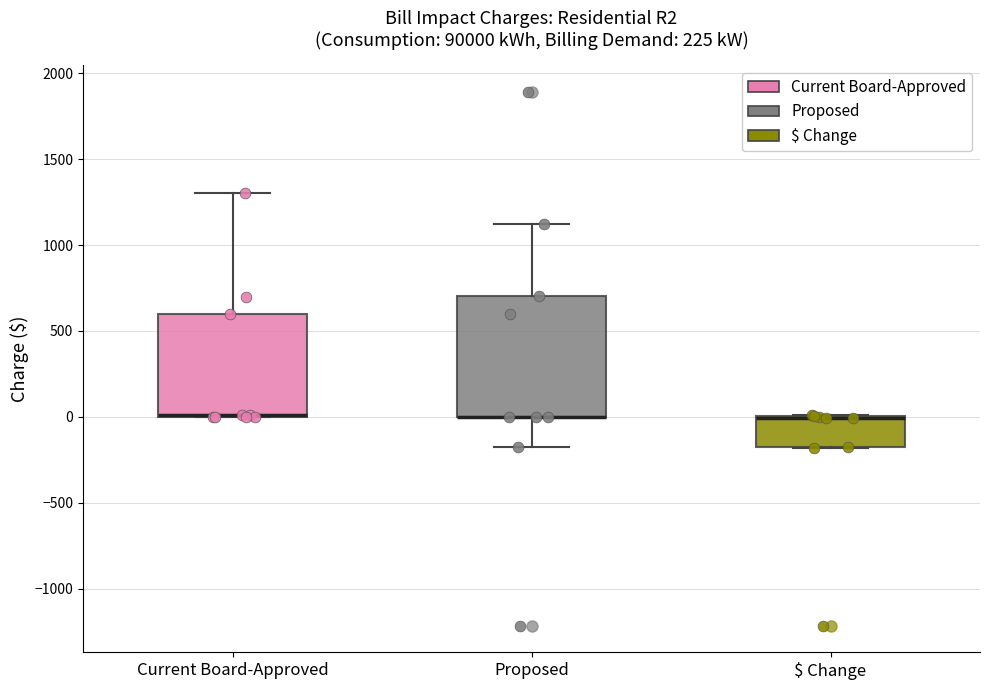

Reading left to right, transcribe this box plot: for each box, give where its median line is, the range the box spans, and where its two whiskers end, as read against the y-axis. The values are not printed on the chart, so give them approximately, as read against the axis.

Current Board-Approved: median 0 (drawn on the box's lower edge), box 0 to 600, whiskers 0 to 1300
Proposed: median 0 (drawn on the box's lower edge), box 0 to 700, whiskers -200 to 1100
$ Change: median 0 (drawn on the box's upper edge), box -200 to 0, whiskers -200 to 0